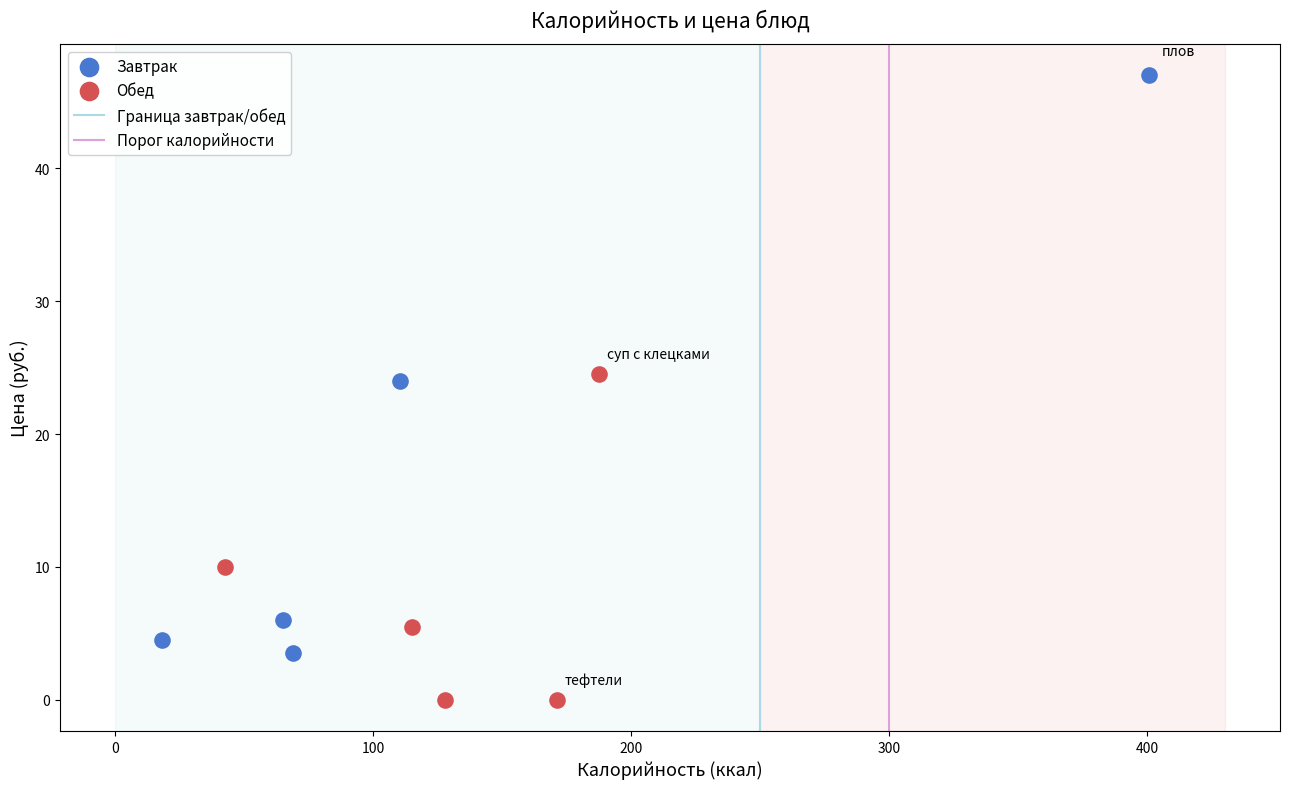

Which series has the largest Y range (max minus min)?

Завтрак